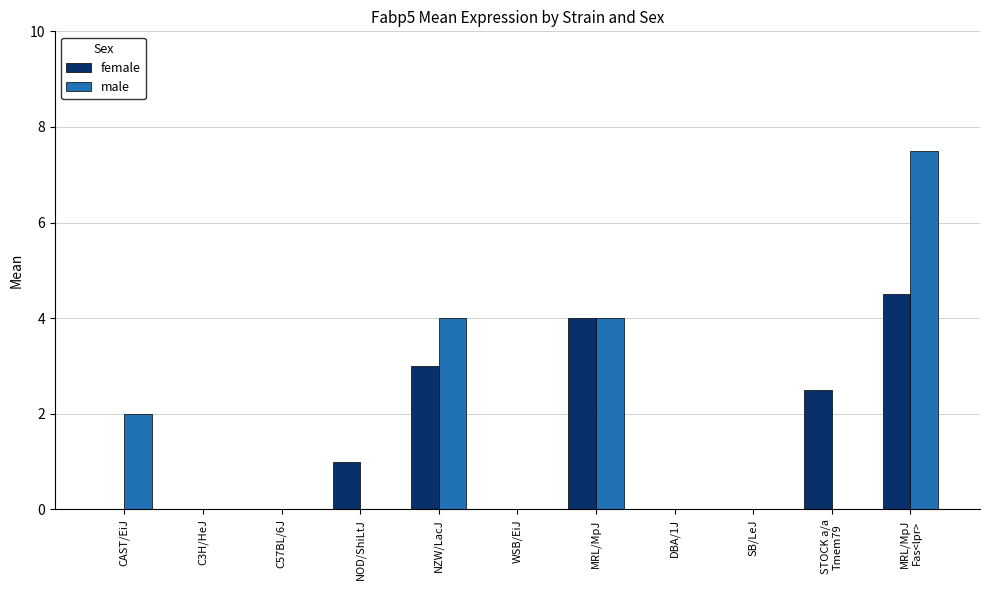

Is it true that male equals 0.0 at STOCK a/a
Tmem79?

True